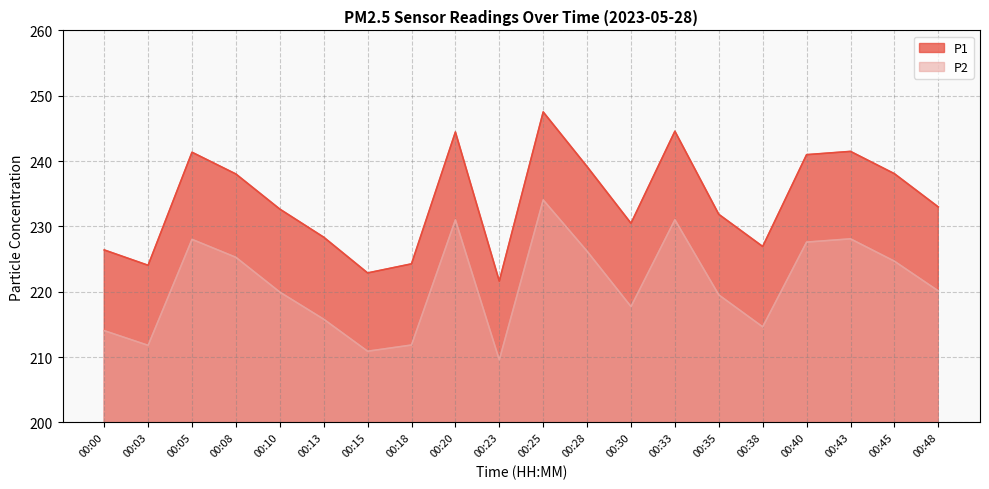

At which category is the sum across all series the highest?

00:25